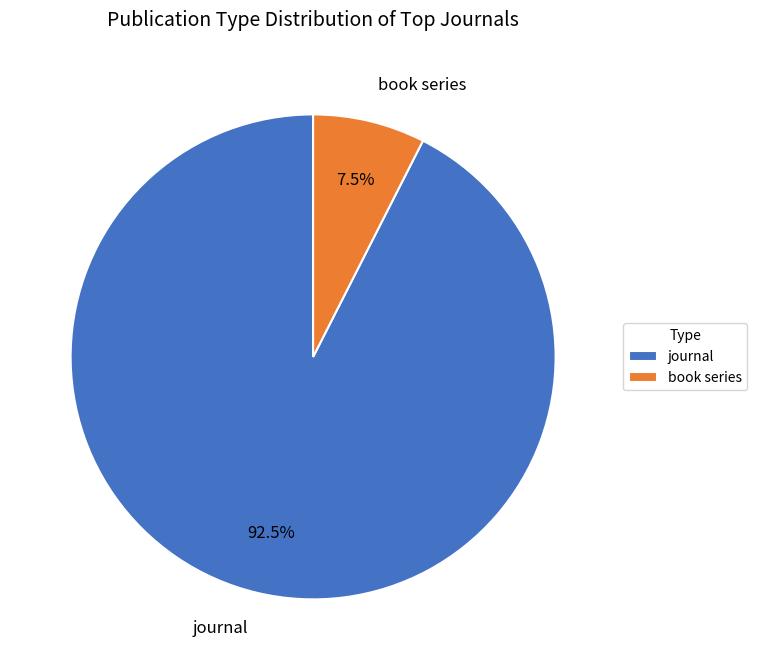

Rank the categories by value from lowest to highest.

book series, journal